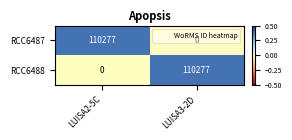

The value of RCC6488 at LUISA3-2D is 110277. True or false?

True